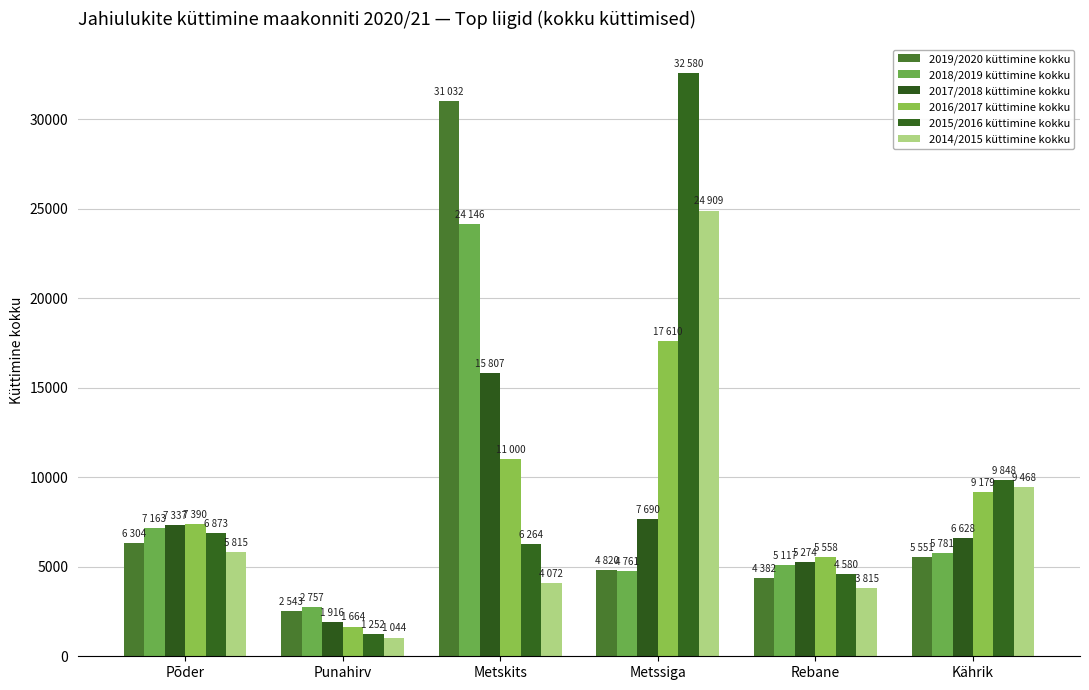

What are all the series names shown in the legend?

2019/2020 küttimine kokku, 2018/2019 küttimine kokku, 2017/2018 küttimine kokku, 2016/2017 küttimine kokku, 2015/2016 küttimine kokku, 2014/2015 küttimine kokku